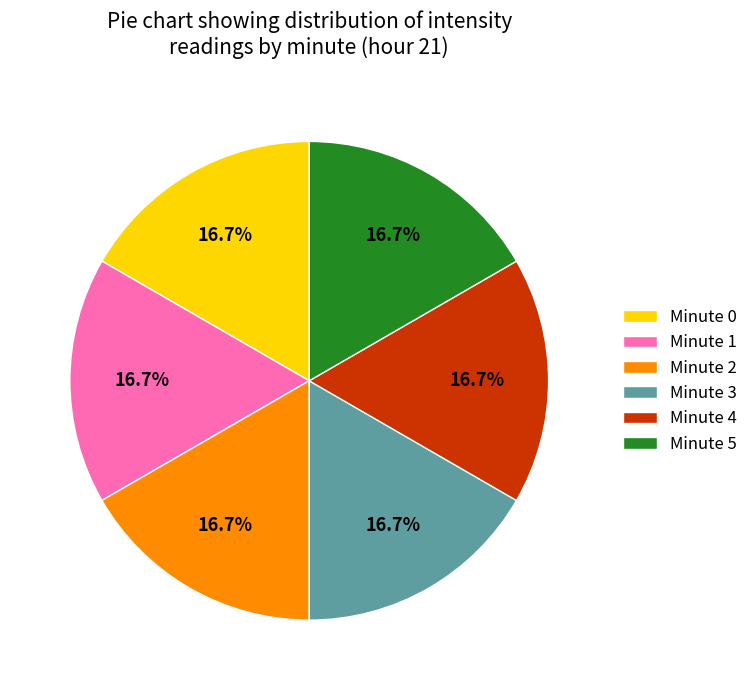

Does Minute 1 represent more than half of the total?

No